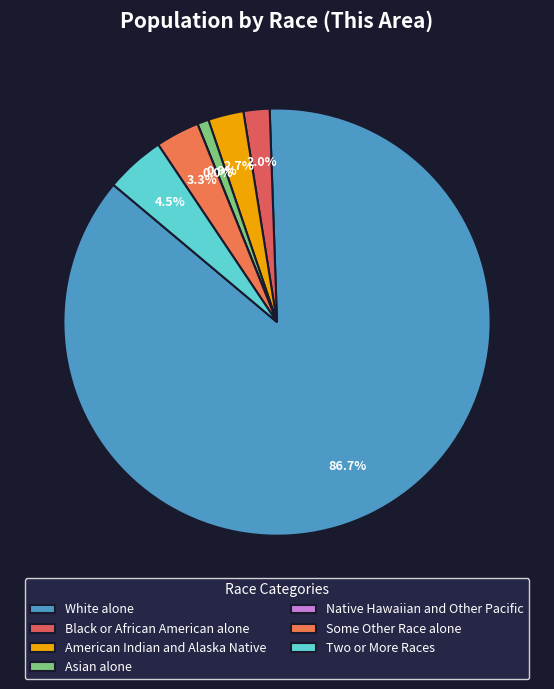

The Asian alone slice represents 1% of the pie. True or false?

True